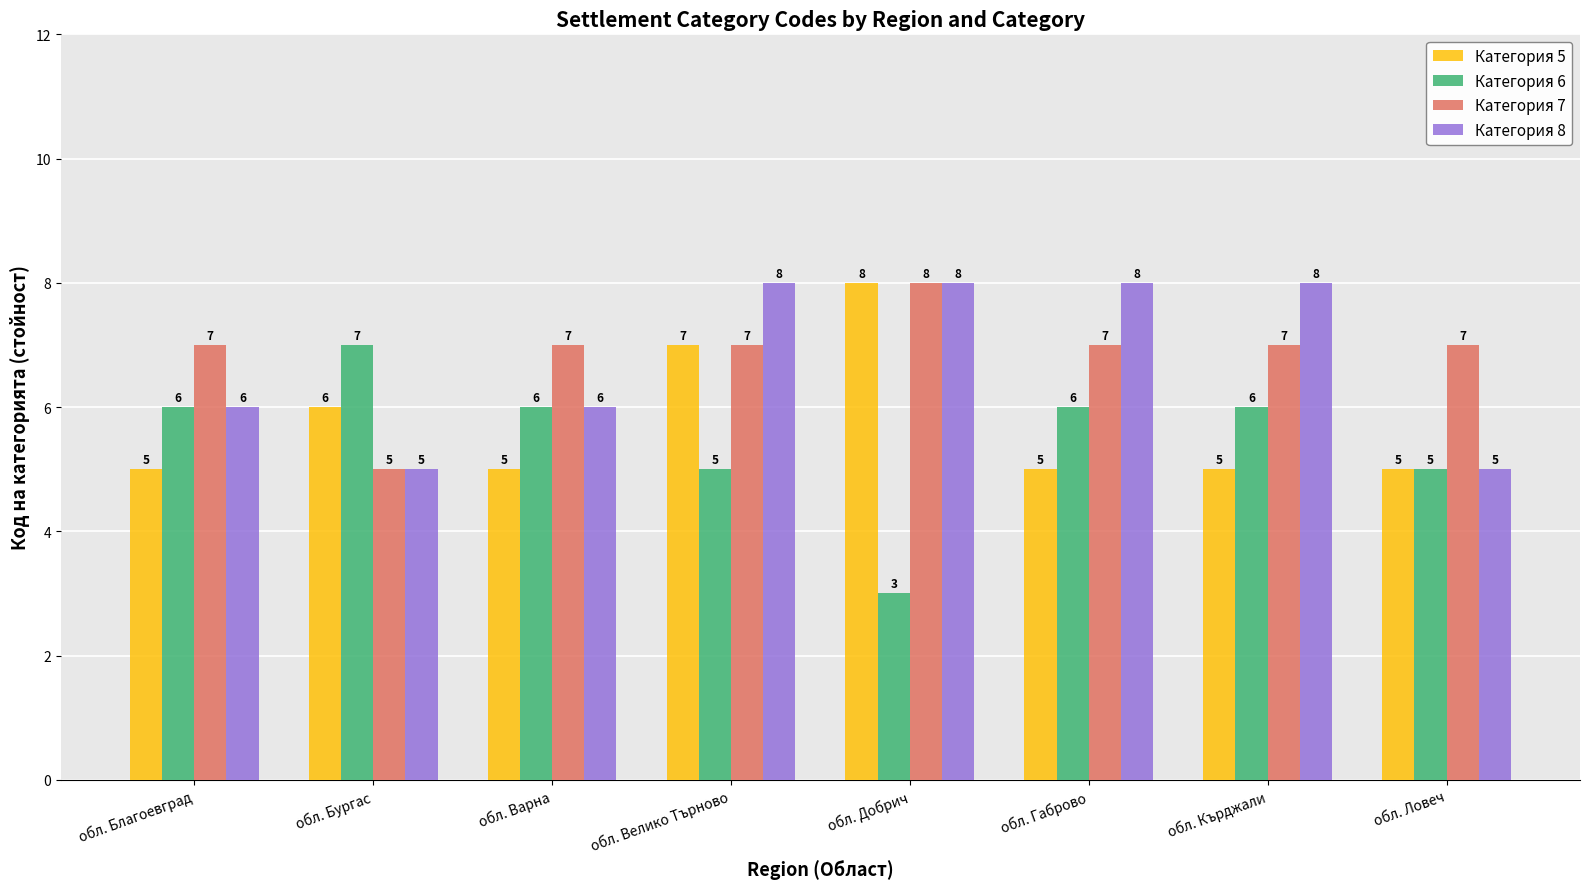

The Категория 8 series shows 2 at обл. Бургас. True or false?

False